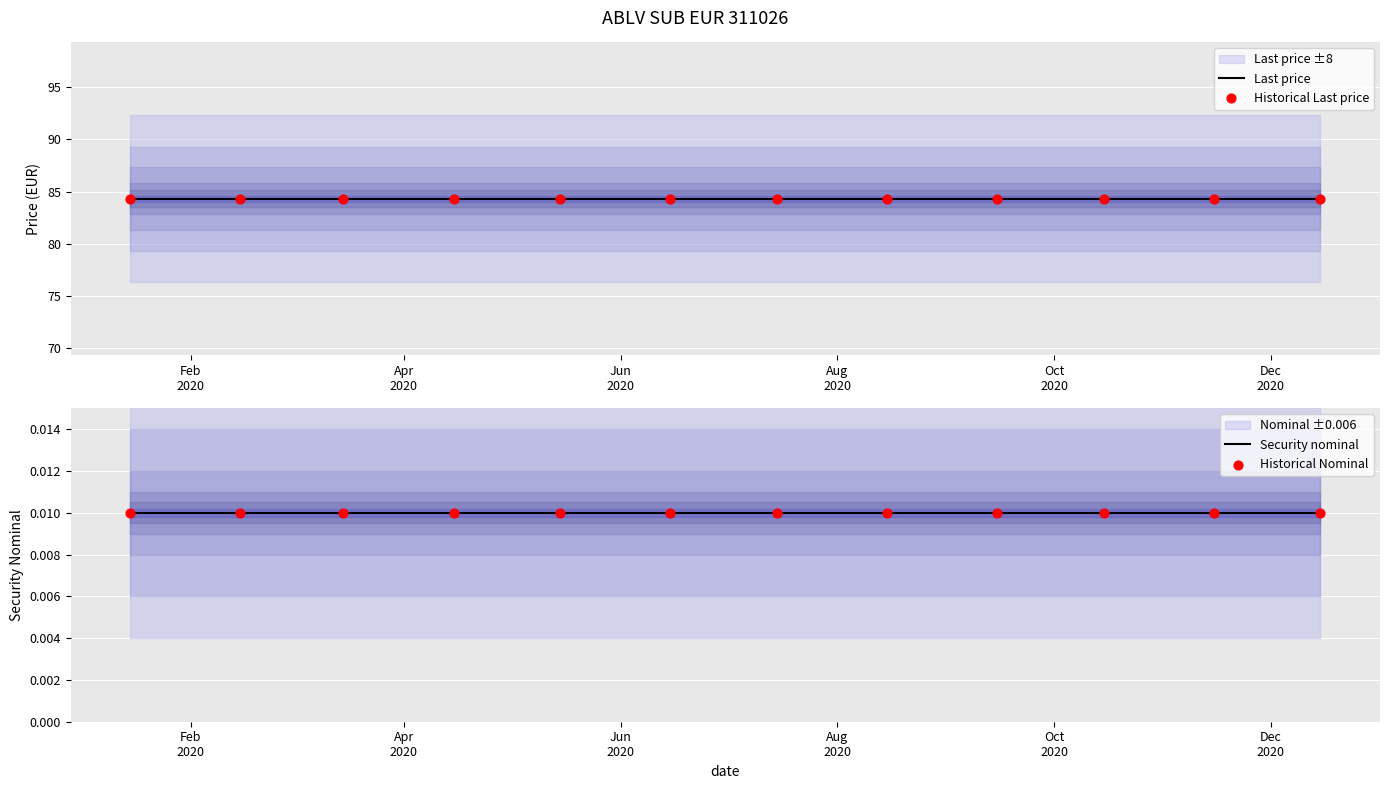

Which series contains the highest Y value?

Last price